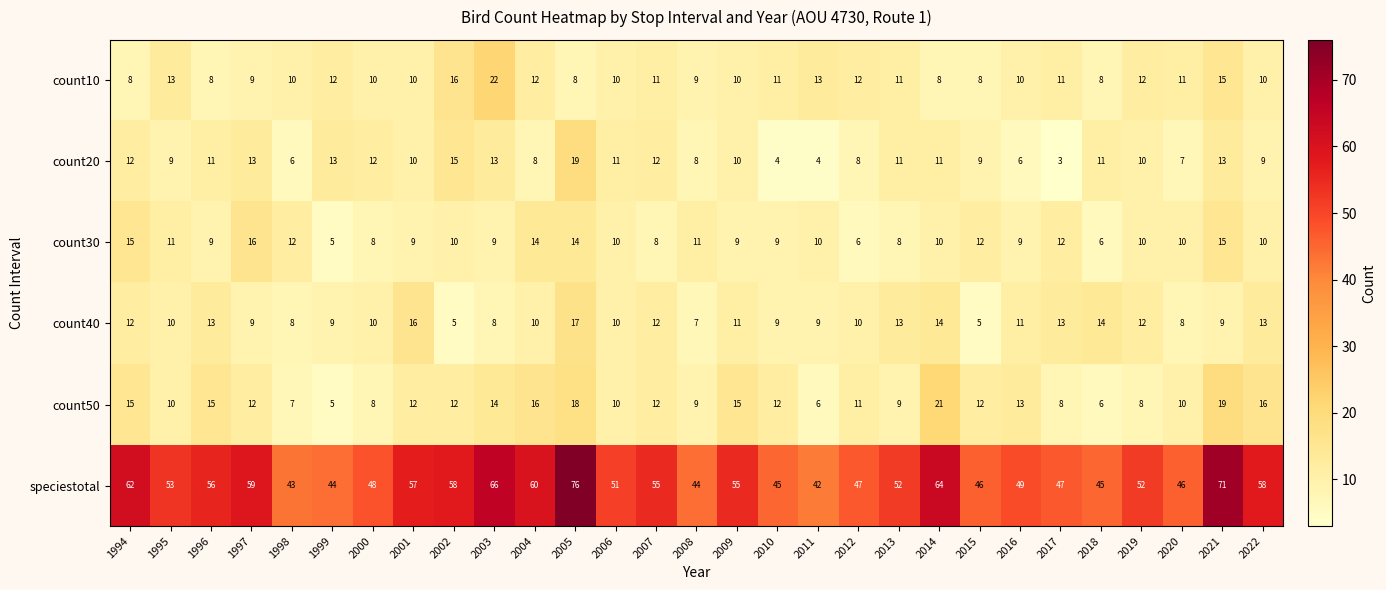

Which series has the largest total across all categories?

speciestotal